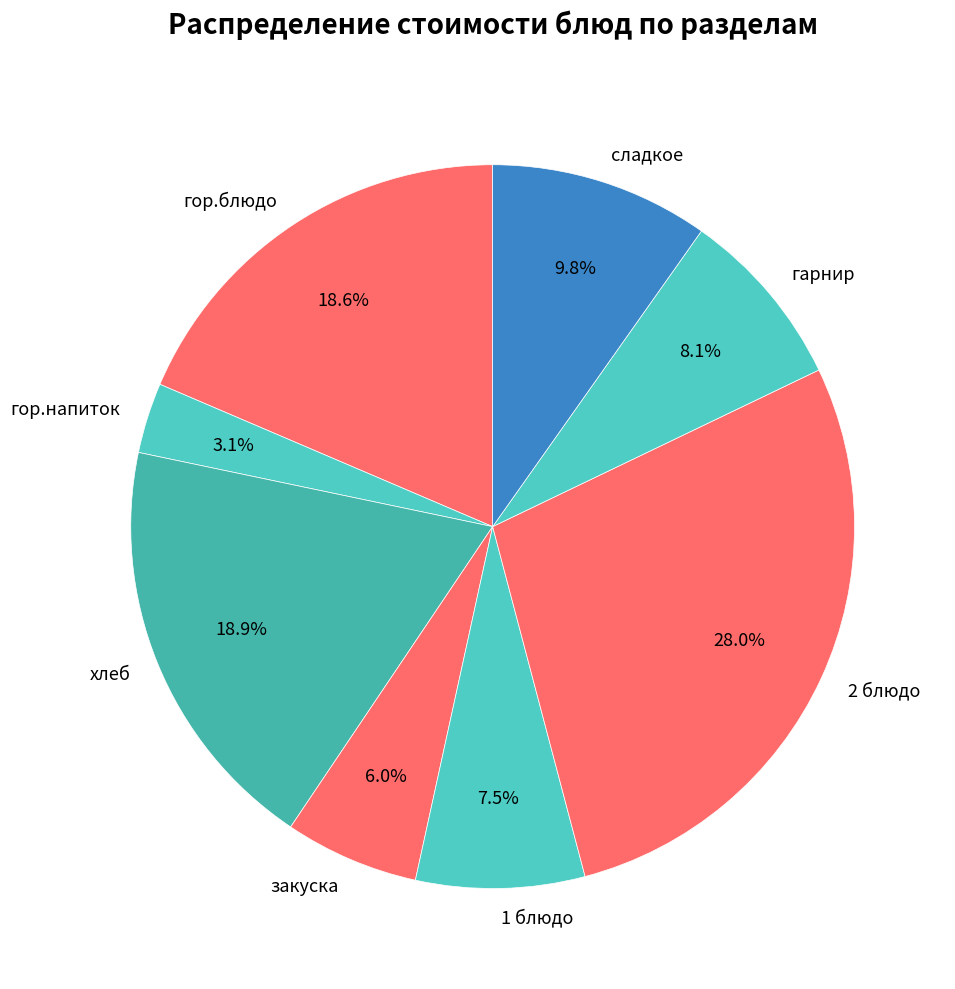

Which slice is the largest?

2 блюдо